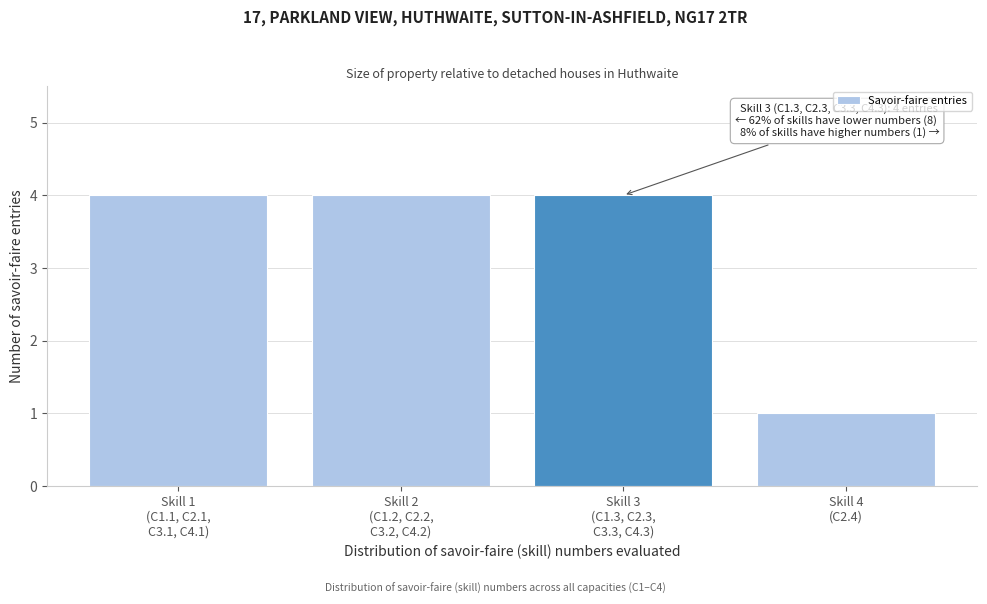

Reading left to right, list all the values displayed in this chart.

4	4	4	1